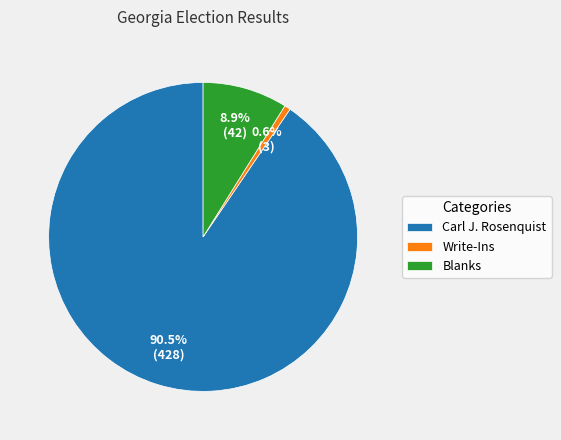

Which category has the smallest portion of the pie?

Write-Ins